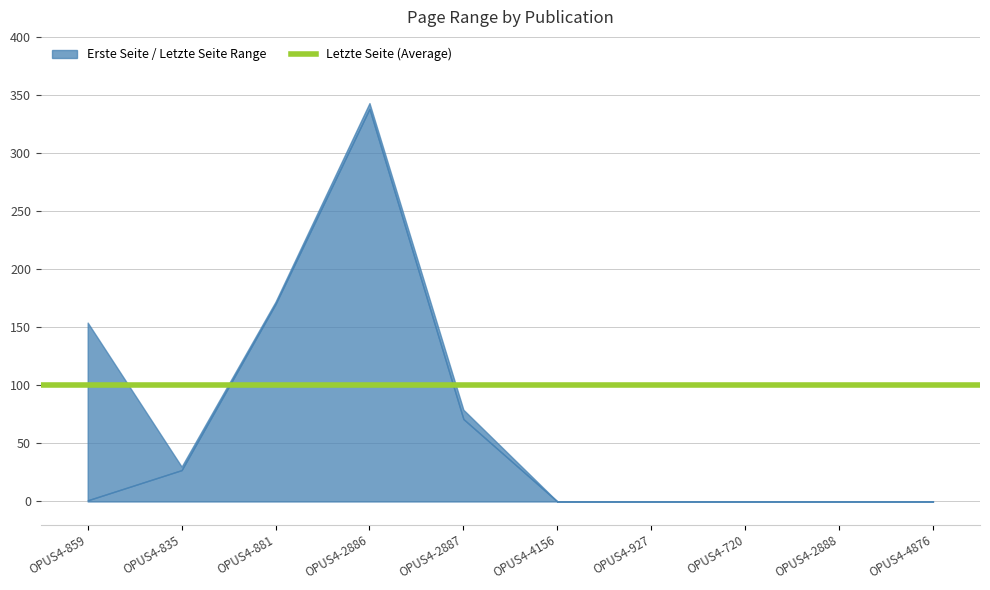

True or false: Erste Seite has more than 0 interior local peaks.

True